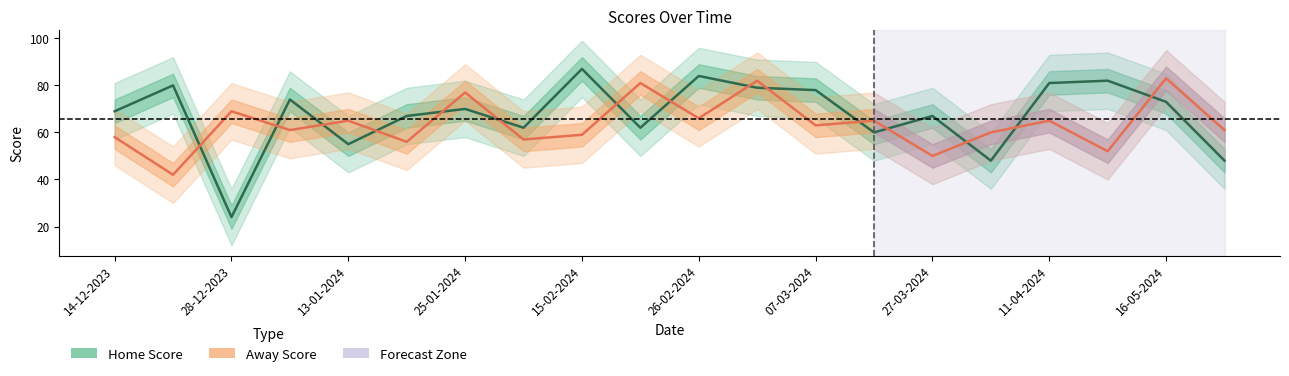

Does the chart have visible grid lines?

No